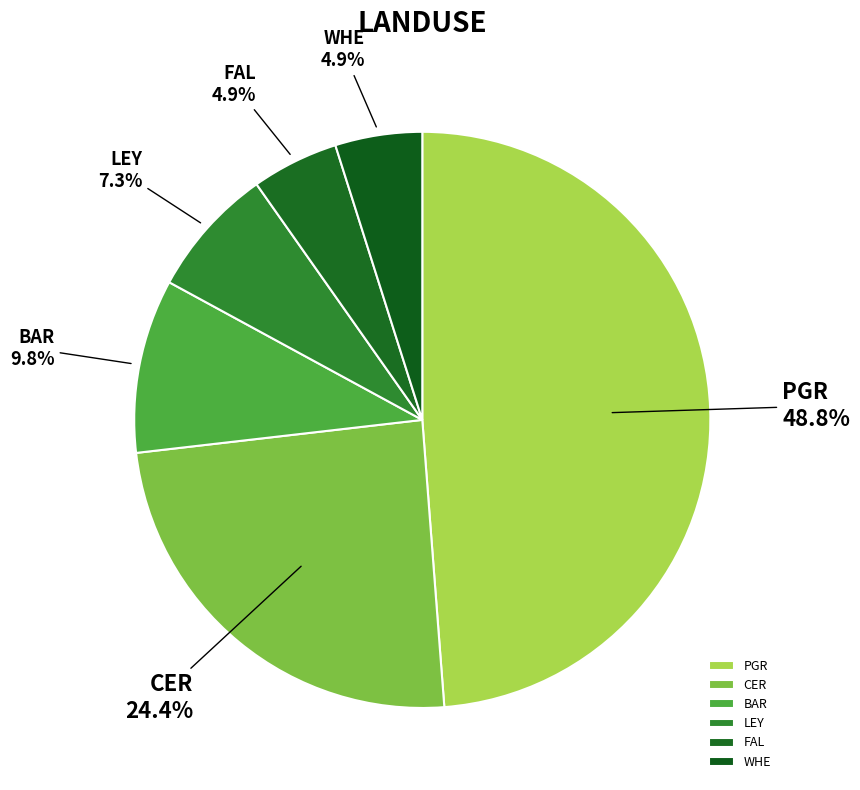

Is there a majority slice in this chart?

No